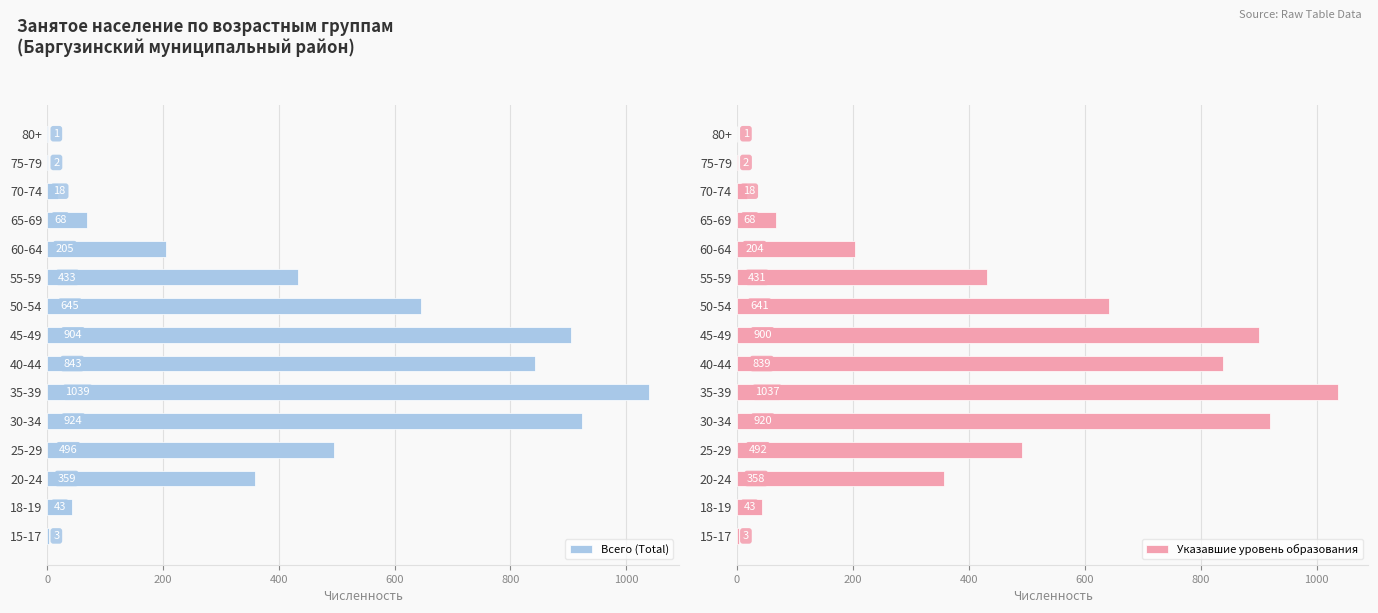

Which series has the largest range (max minus min)?

Всего (Total)